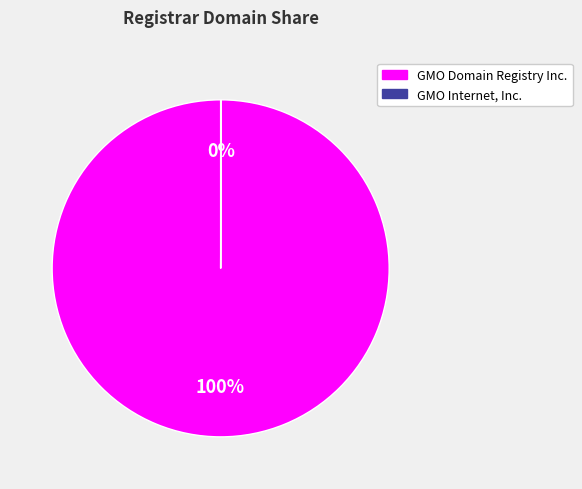

Which slice is the largest?

GMO Domain Registry Inc.